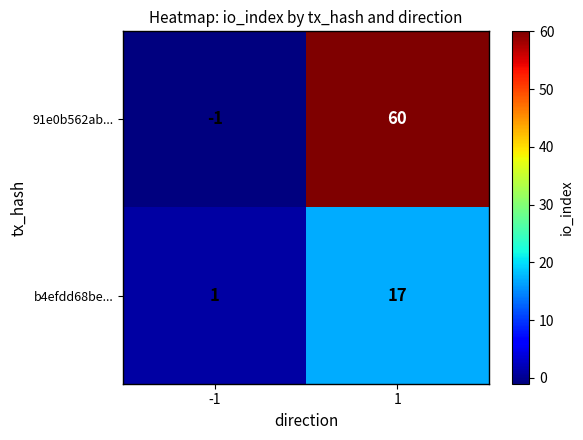

What is the difference between the maximum and minimum values in the 91e0b562ab... series?

61